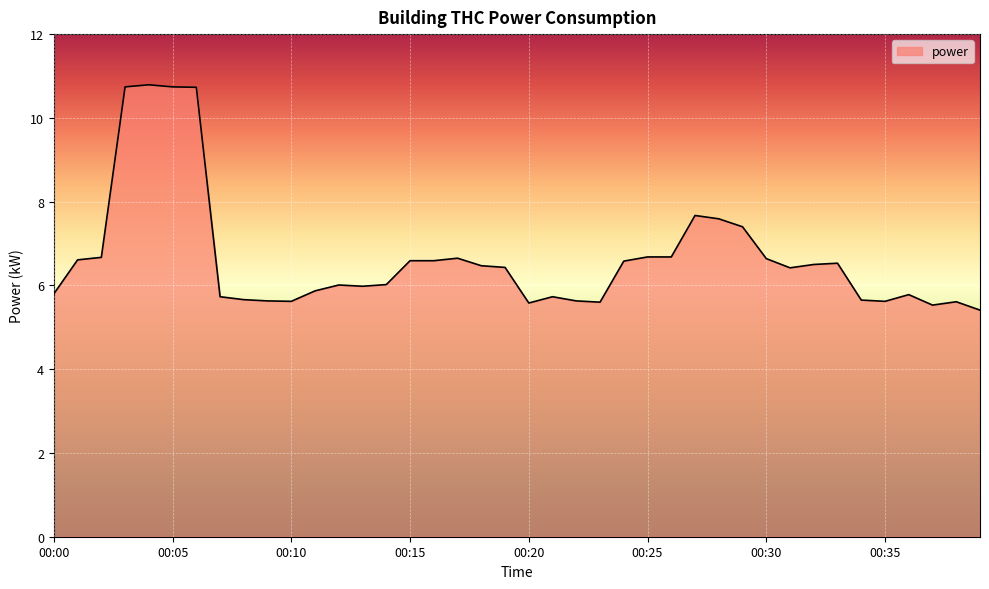

What is the smallest value displayed?

5.4